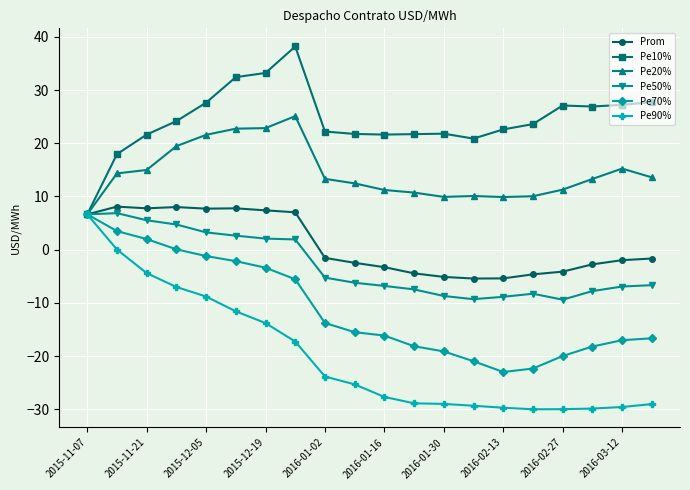

True or false: Pe10% has more than 0 interior local peaks.

True